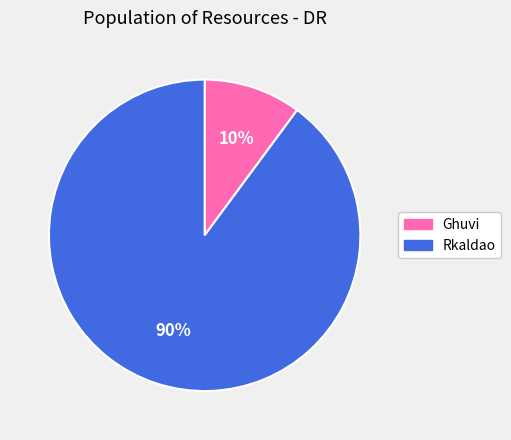

To the nearest percent, what is the average slice percentage?

50%